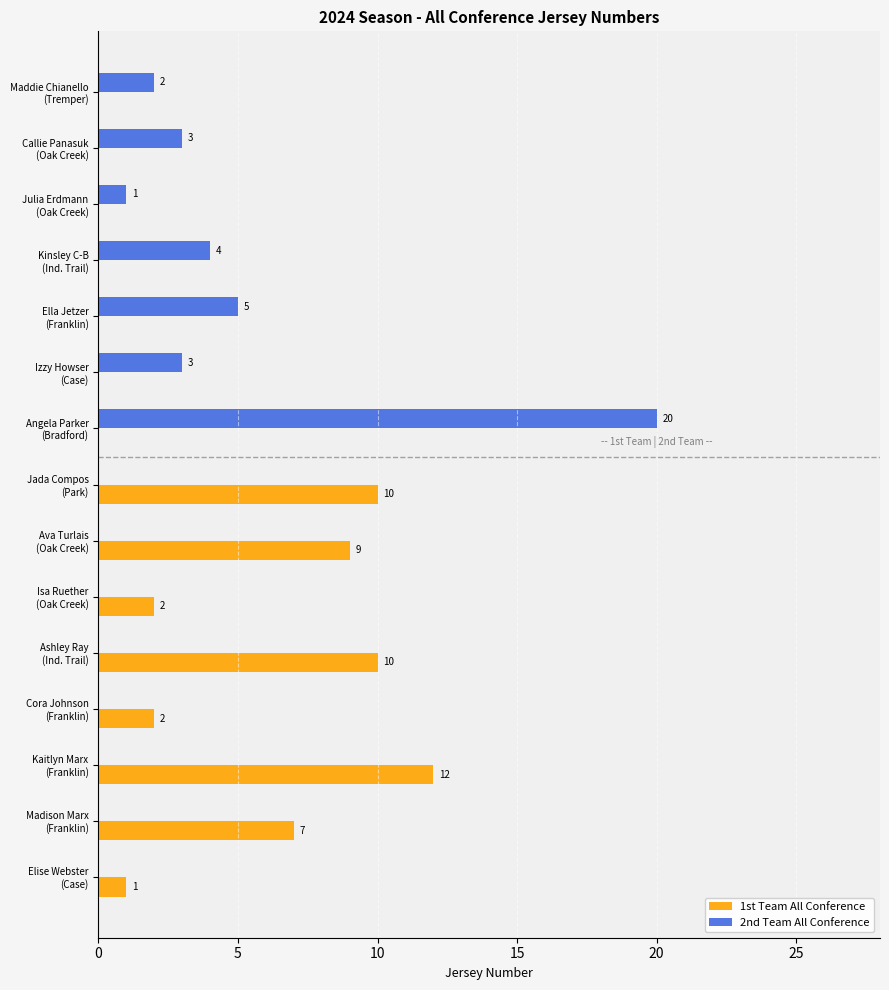

What is the sum of all 2nd Team All Conference values?

38